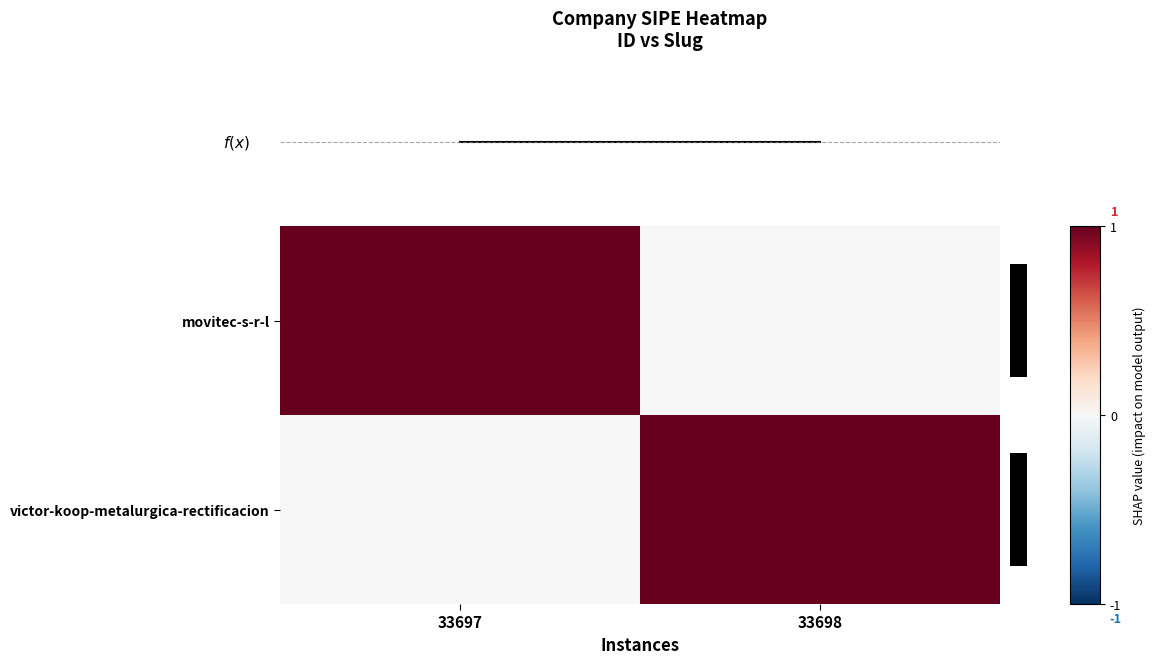

Between 1.00 and 0.00, which is larger?

1.00